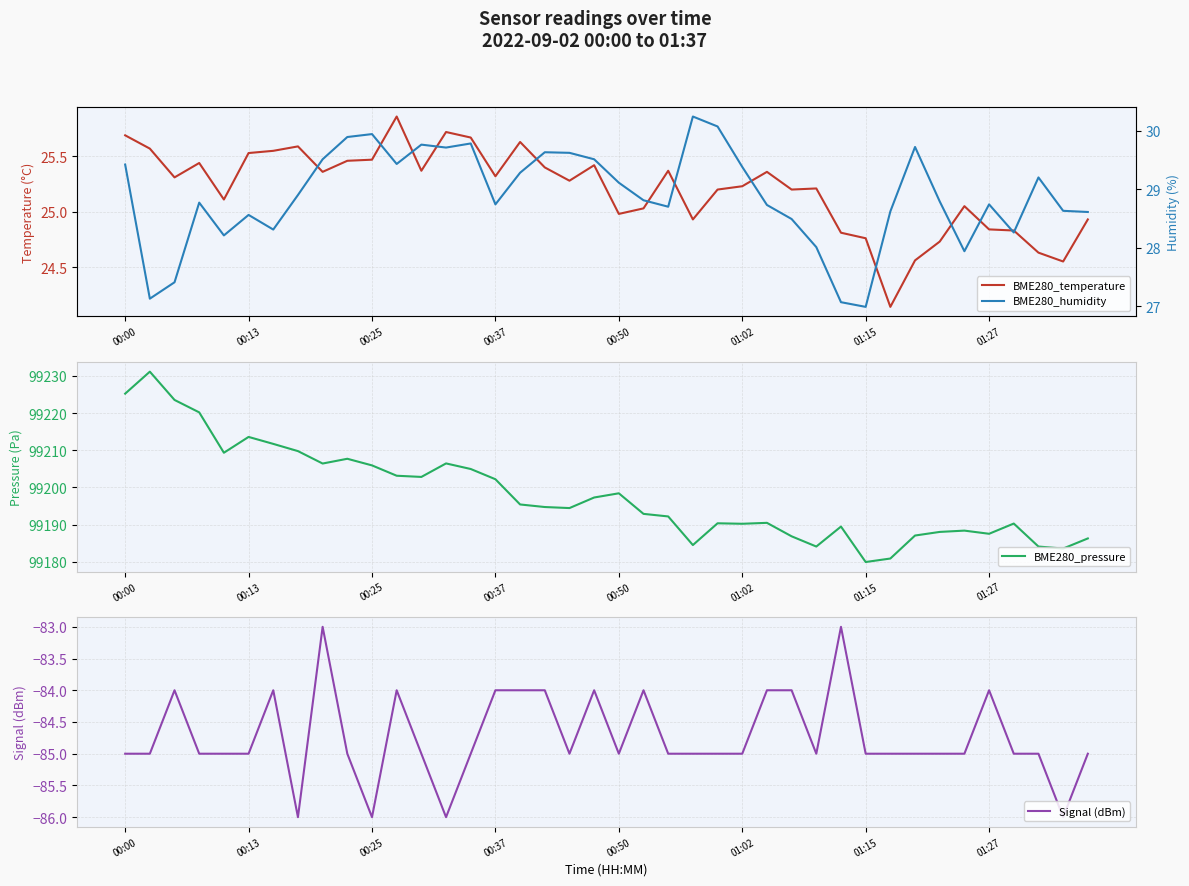

Reading left to right, list all the values displayed in this chart.

BME280_temperature: 25.7	25.6	25.3	25.4	25.1	25.5	25.6	25.6	25.4	25.5	25.5	25.9	25.4	25.7	25.7	25.3	25.6	25.4	25.3	25.4	25.0	25.0	25.4	24.9	25.2	25.2	25.4	25.2	25.2	24.8	24.8	24.1	24.6	24.7	25.1	24.8	24.8	24.6	24.6	24.9
BME280_pressure: 99225.2	99231.1	99223.5	99220.2	99209.3	99213.6	99211.7	99209.8	99206.4	99207.7	99205.9	99203.2	99202.8	99206.5	99205.0	99202.2	99195.4	99194.8	99194.5	99197.3	99198.4	99192.9	99192.2	99184.5	99190.4	99190.2	99190.5	99186.9	99184.1	99189.5	99180.0	99180.9	99187.1	99188.1	99188.4	99187.6	99190.3	99184.1	99183.6	99186.3
Signal (dBm): -85.0	-85.0	-84.0	-85.0	-85.0	-85.0	-84.0	-86.0	-83.0	-85.0	-86.0	-84.0	-85.0	-86.0	-85.0	-84.0	-84.0	-84.0	-85.0	-84.0	-85.0	-84.0	-85.0	-85.0	-85.0	-85.0	-84.0	-84.0	-85.0	-83.0	-85.0	-85.0	-85.0	-85.0	-85.0	-84.0	-85.0	-85.0	-86.0	-85.0
BME280_humidity: 29.4	27.1	27.4	28.8	28.2	28.6	28.3	28.9	29.5	29.9	29.9	29.4	29.8	29.7	29.8	28.7	29.3	29.6	29.6	29.5	29.1	28.8	28.7	30.2	30.1	29.4	28.7	28.5	28.0	27.1	27.0	28.6	29.7	28.8	27.9	28.7	28.3	29.2	28.6	28.6